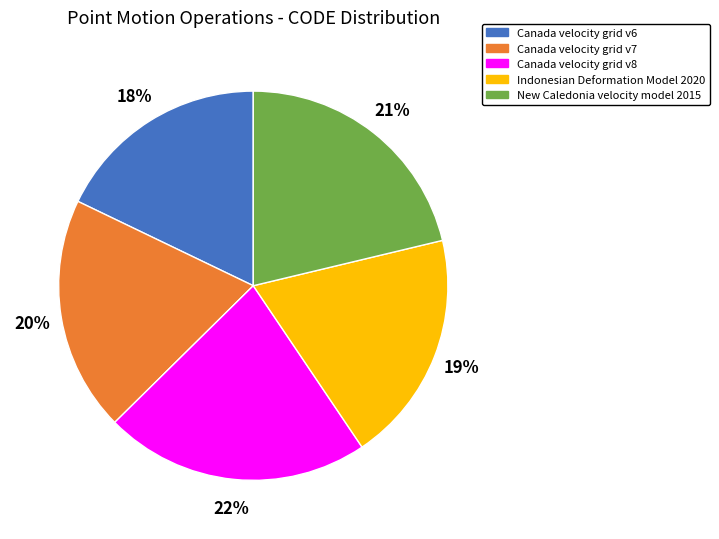

Does any single category account for the majority?

No